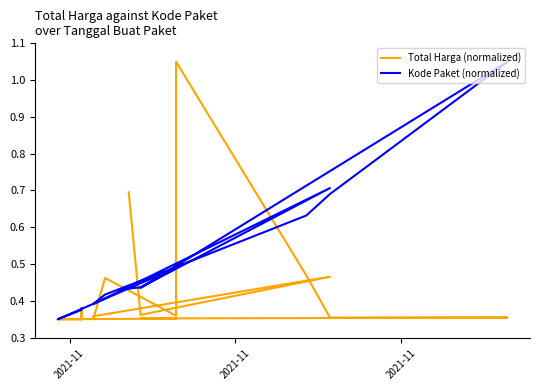

In Kode Paket (normalized), how many points are lower than both neighbors (excluding endpoints)?

3